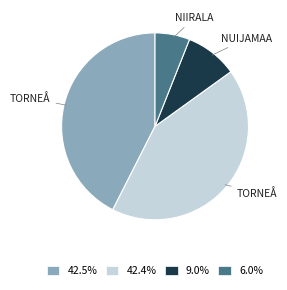

Is 42.5% the majority of the pie?

No